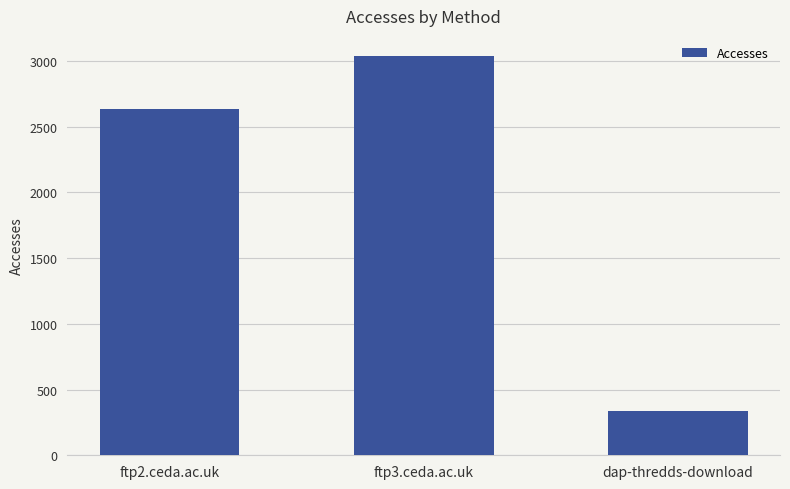

List the labels in order of value, smallest first.

dap-thredds-download, ftp2.ceda.ac.uk, ftp3.ceda.ac.uk